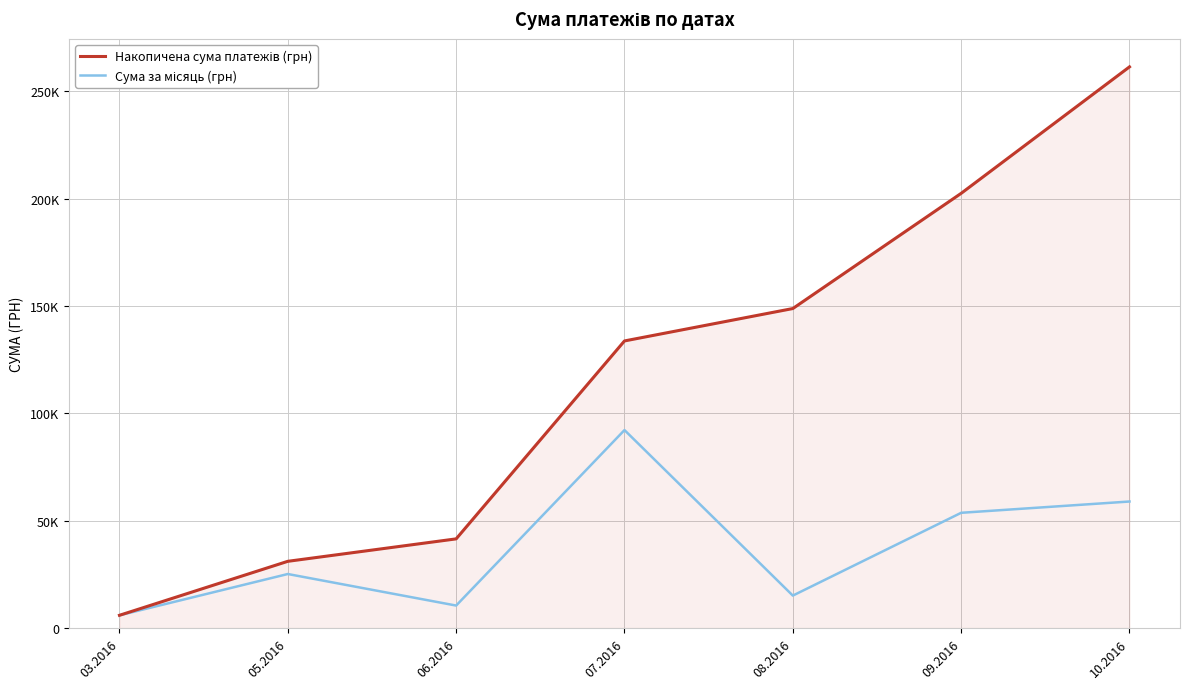

List the series in order of their overall mean, lowest first.

Сума за місяць (грн), Накопичена сума платежів (грн)